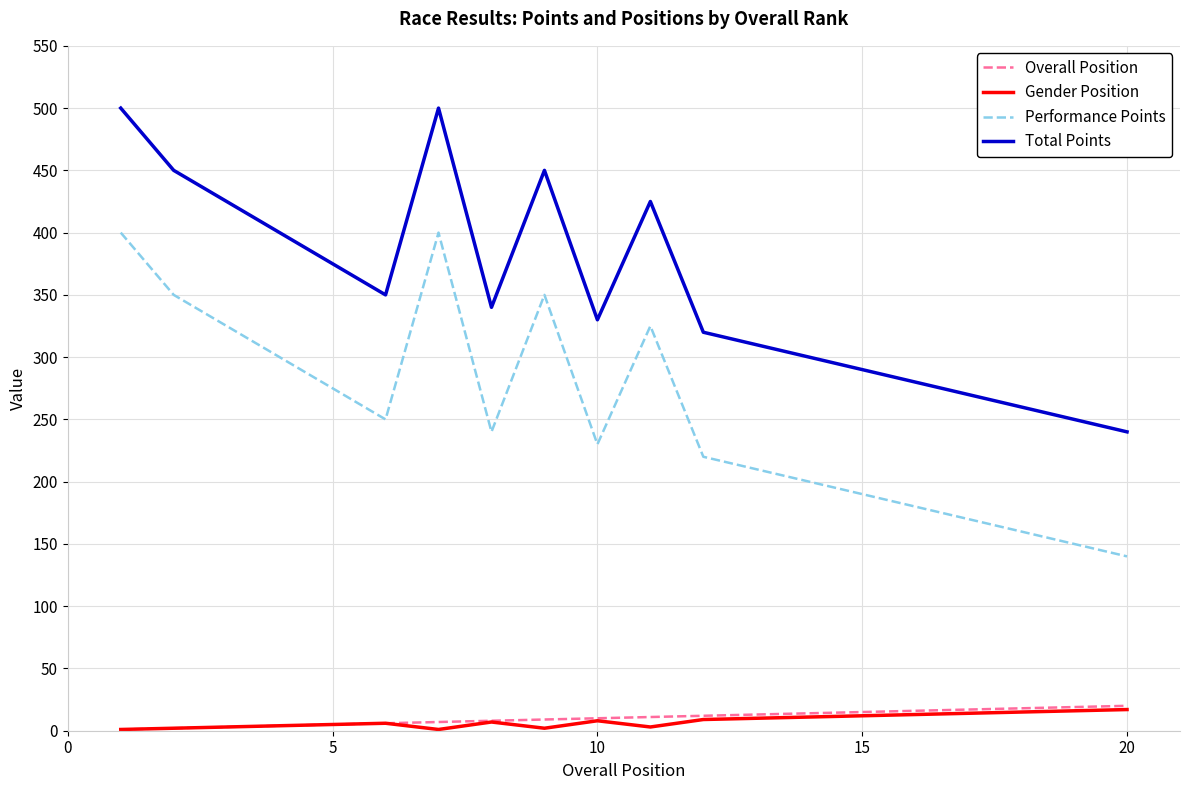

What is the minimum value shown in the chart?

1